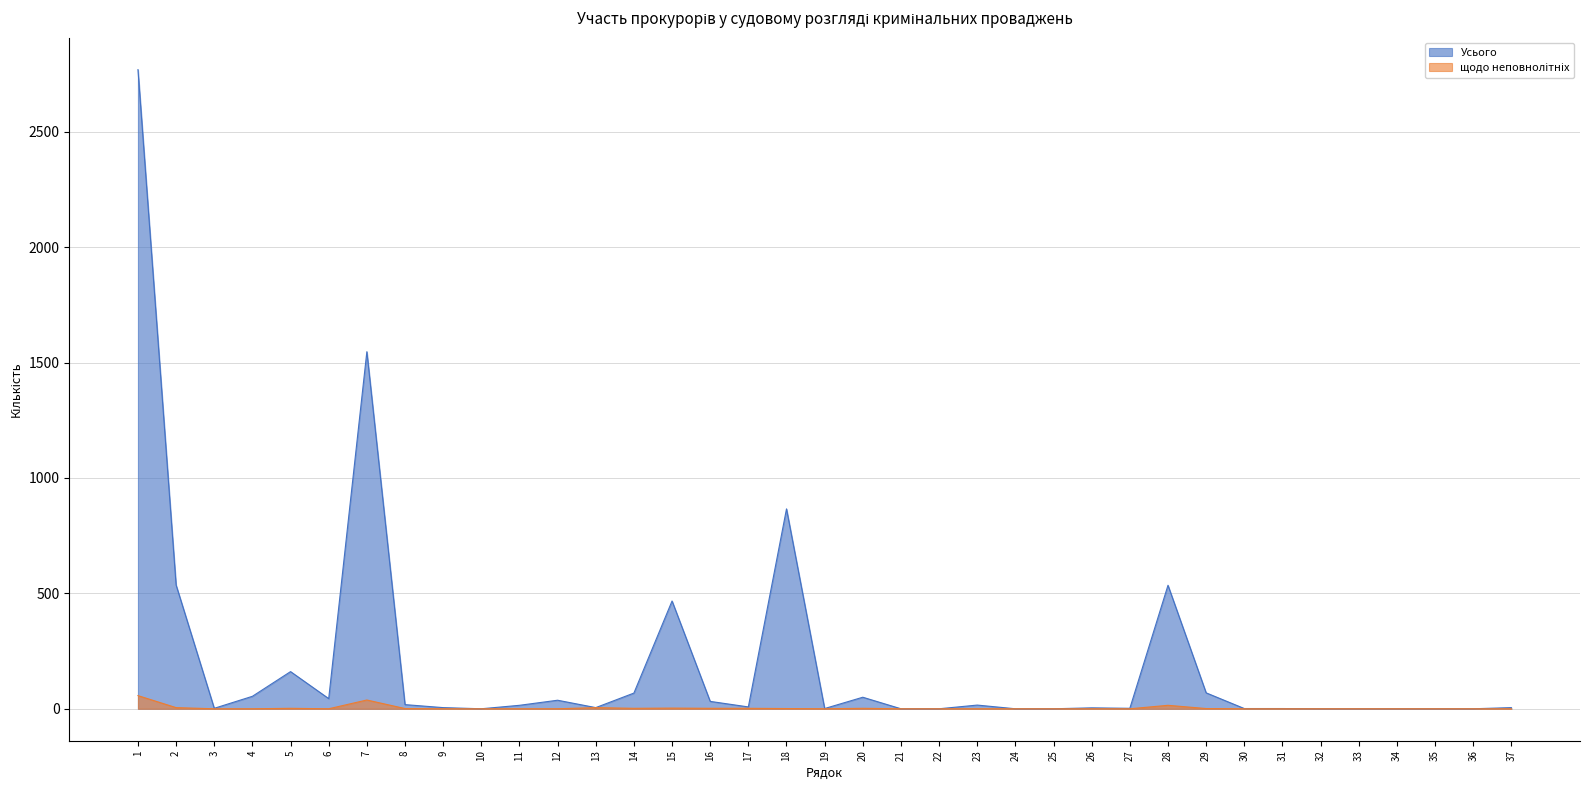

Rank the categories by щодо неповнолітніх value from lowest to highest.

3, 4, 6, 9, 10, 11, 12, 19, 21, 22, 23, 24, 25, 26, 27, 30, 31, 32, 33, 34, 35, 36, 37, 8, 18, 29, 5, 14, 16, 17, 20, 15, 2, 13, 28, 7, 1